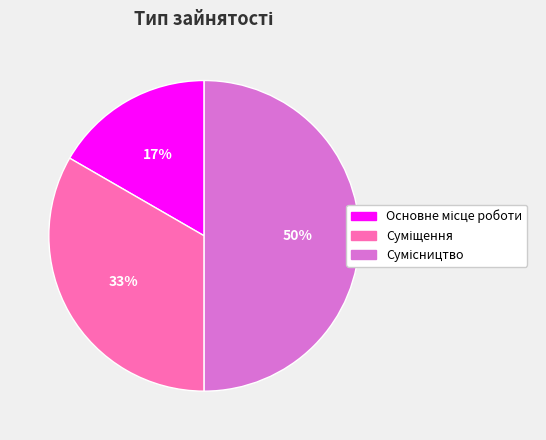

To the nearest percent, what is the average slice percentage?

33%